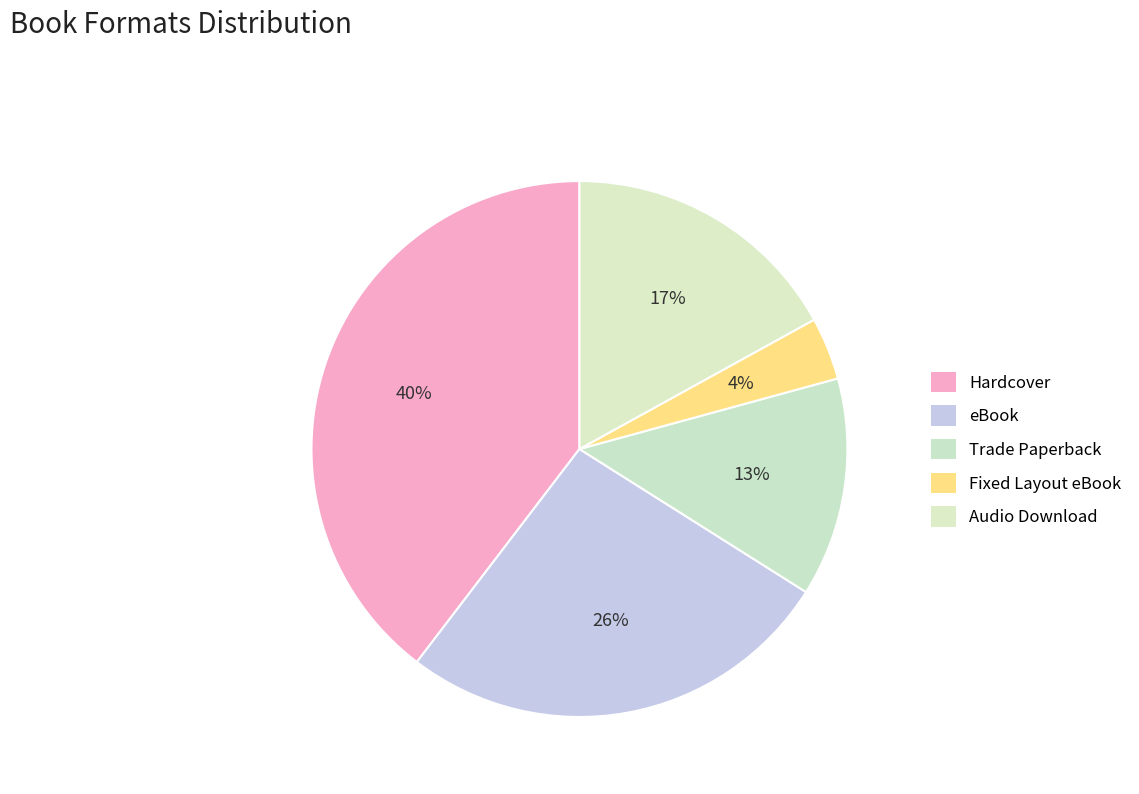

What is the total percentage of eBook and Audio Download?

43.4%